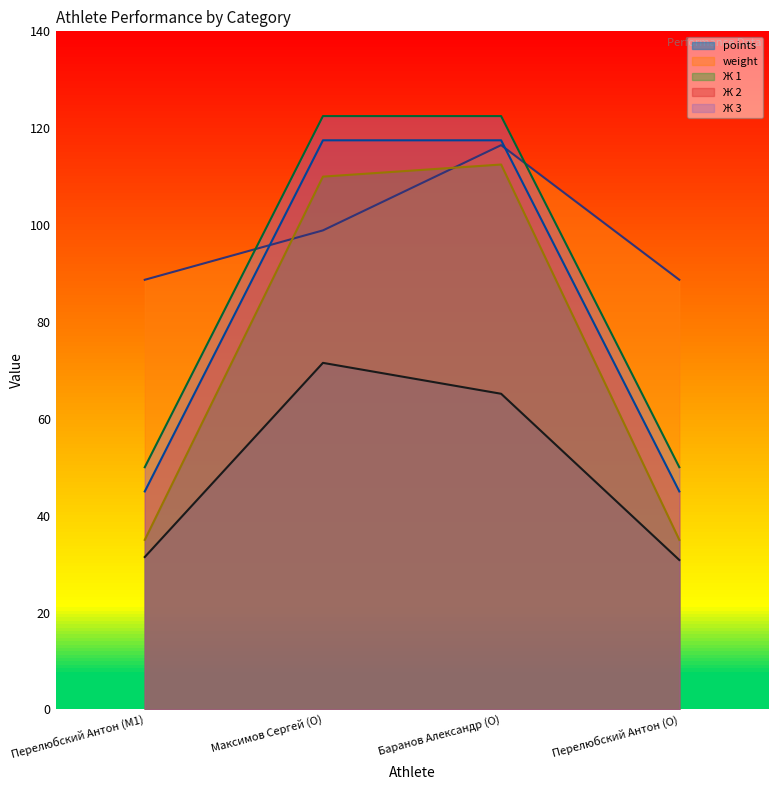

The value of points at Перелюбский Антон (M1) is 50.3. True or false?

False